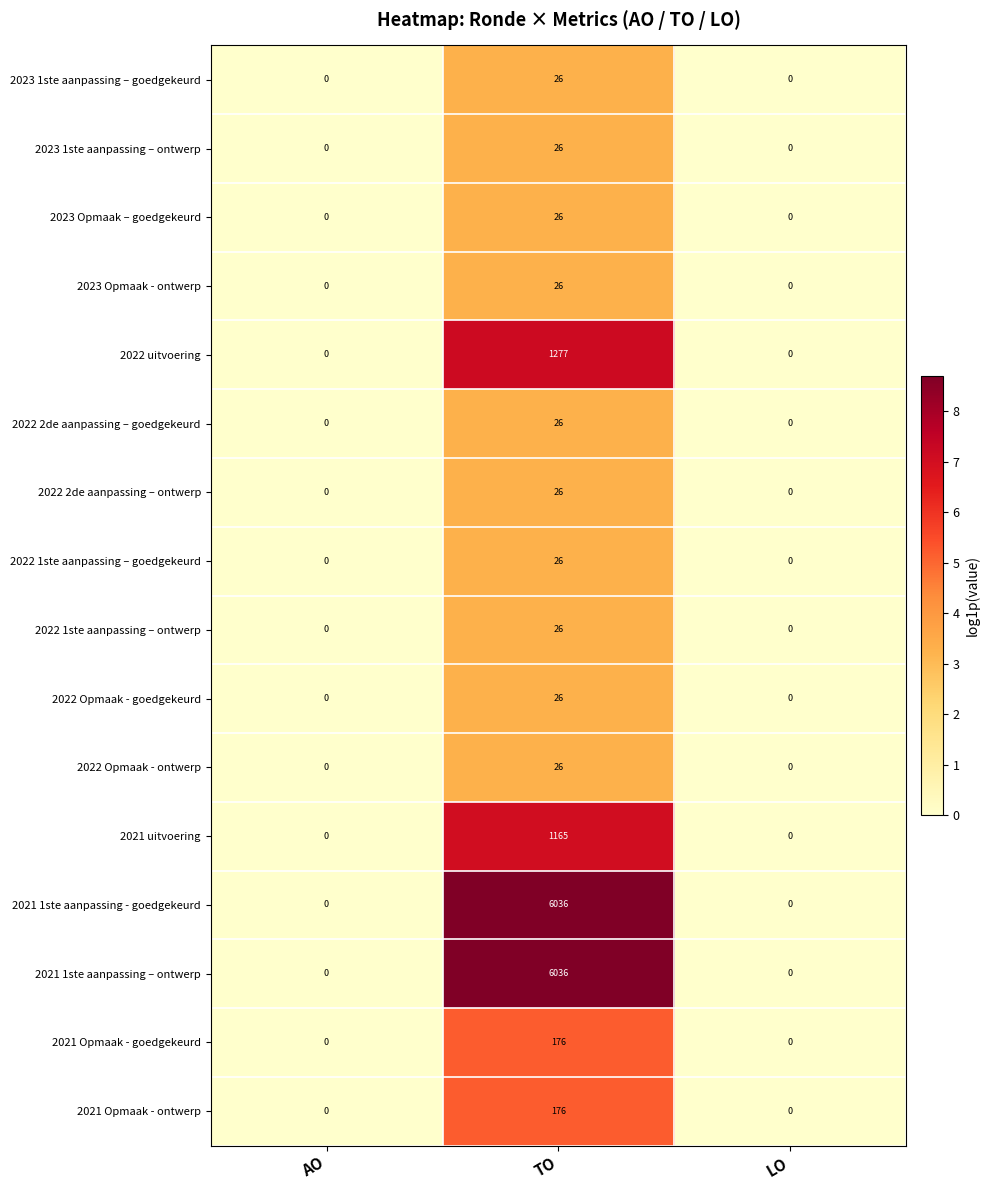

The value of 2023 Opmaak - ontwerp at AO is 11. True or false?

False